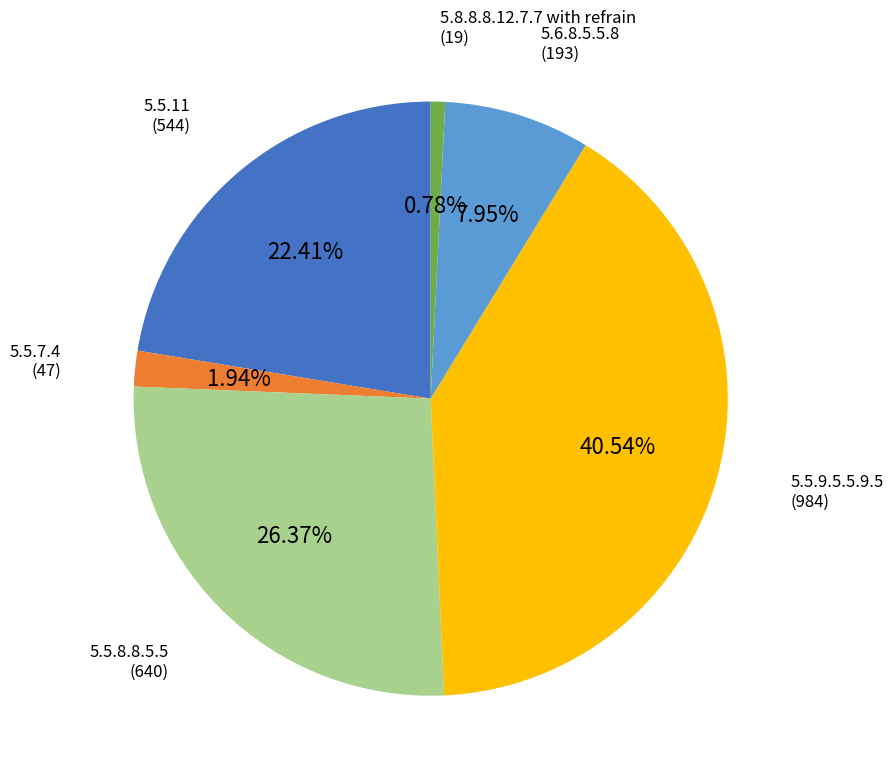

To the nearest percent, what percentage of the pie is 5.6.8.5.5.8?

8%